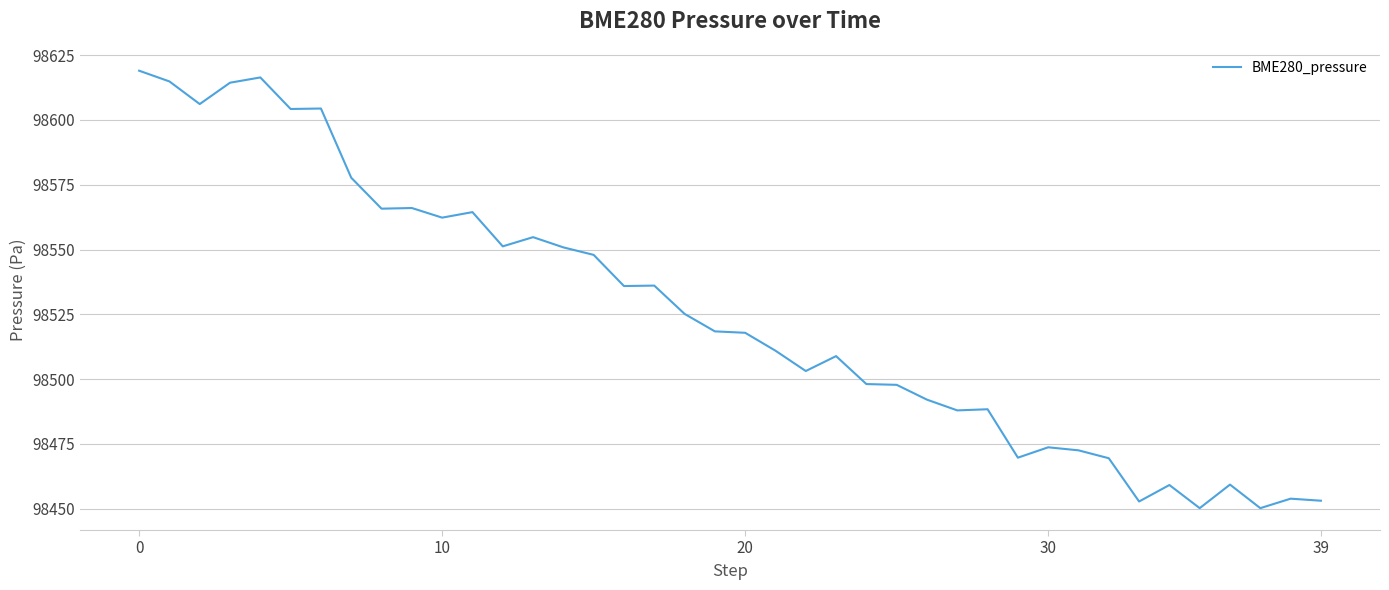

What is the smallest value displayed?

98450.2